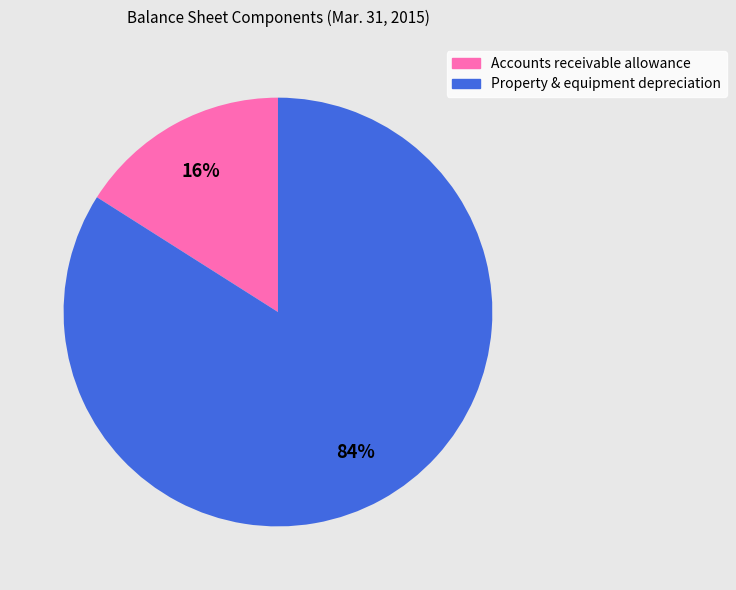

To the nearest percent, what is the average slice percentage?

50%